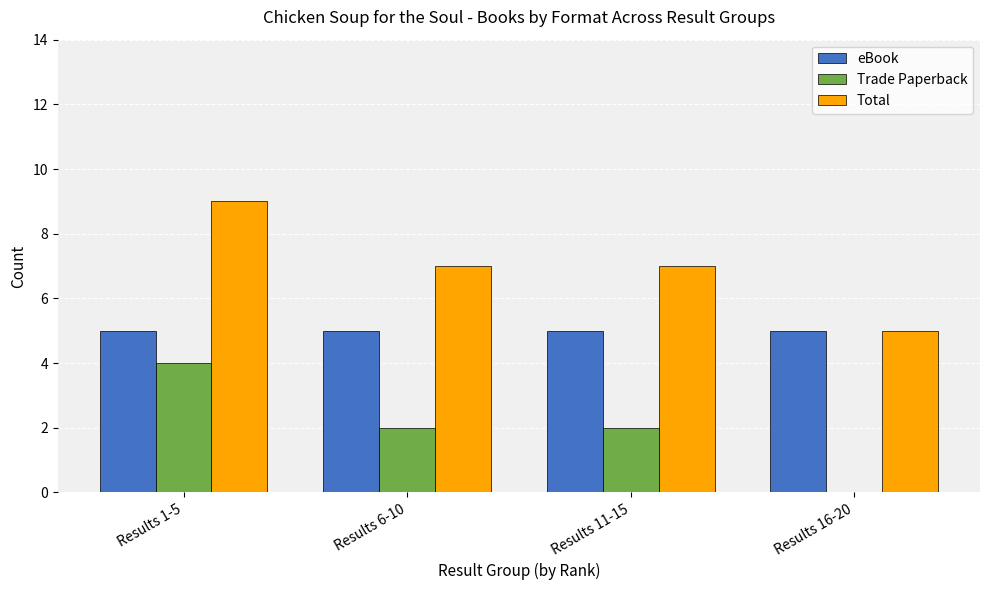

The eBook series shows 5 at Results 1-5. True or false?

True